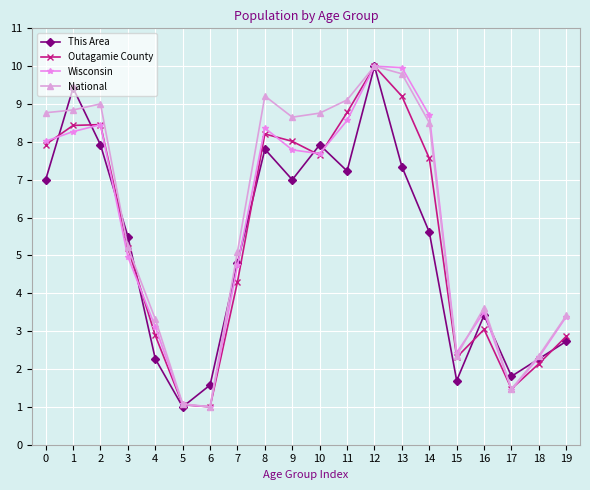

Between 5 and 12, which series saw the biggest shift?

This Area